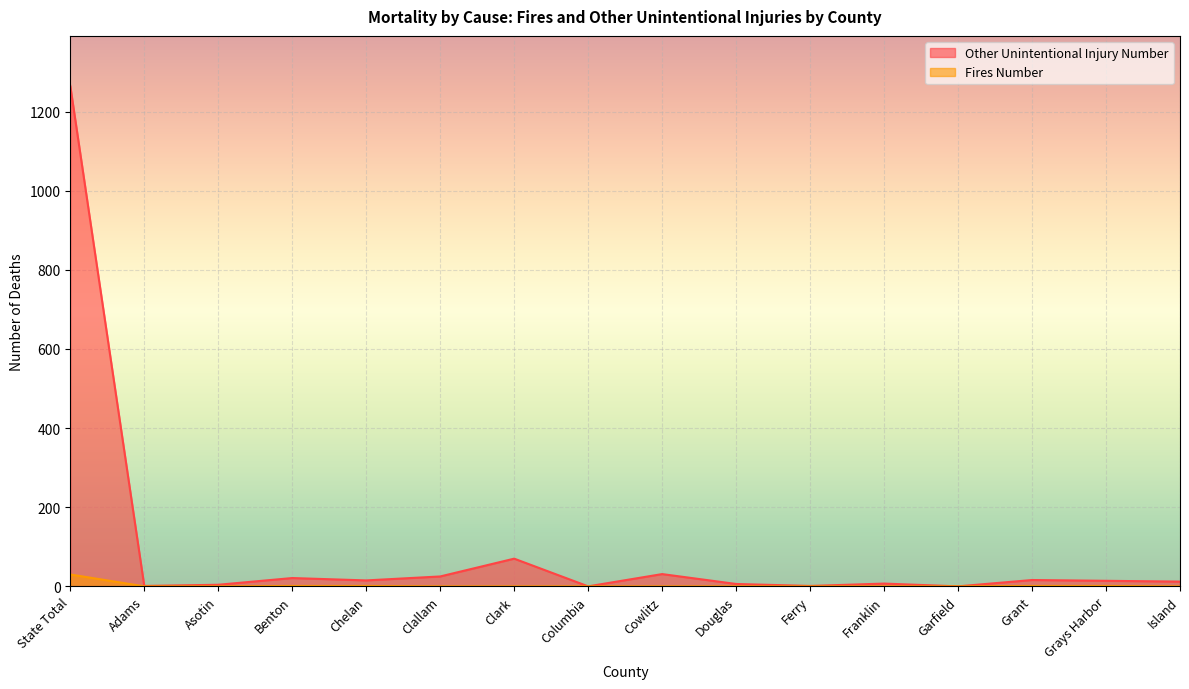

The value of Fires Number at Garfield is 12. True or false?

False